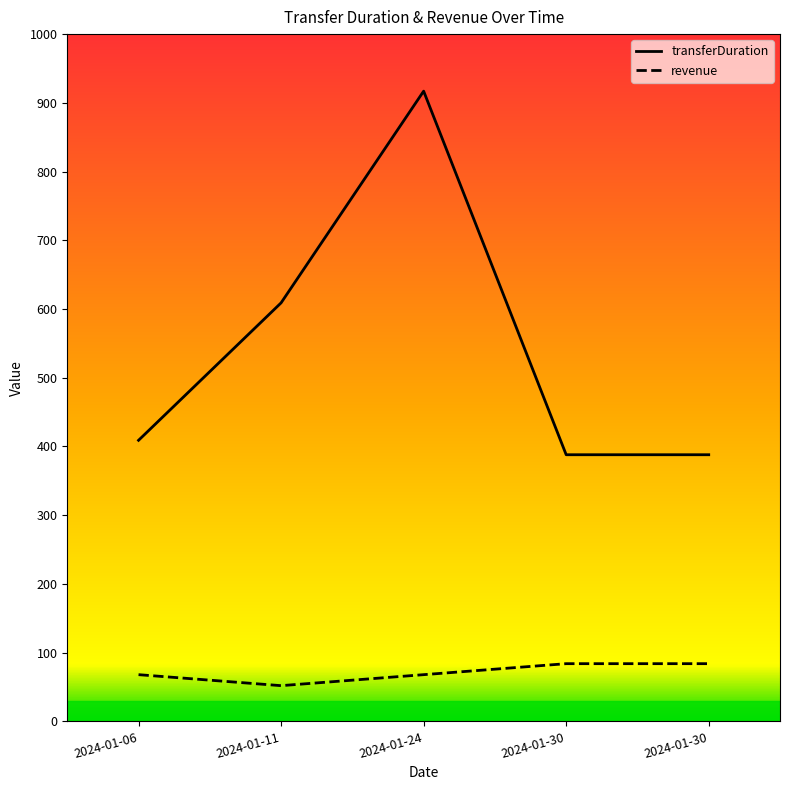

At which label does transferDuration first exceed 409?

2024-01-11